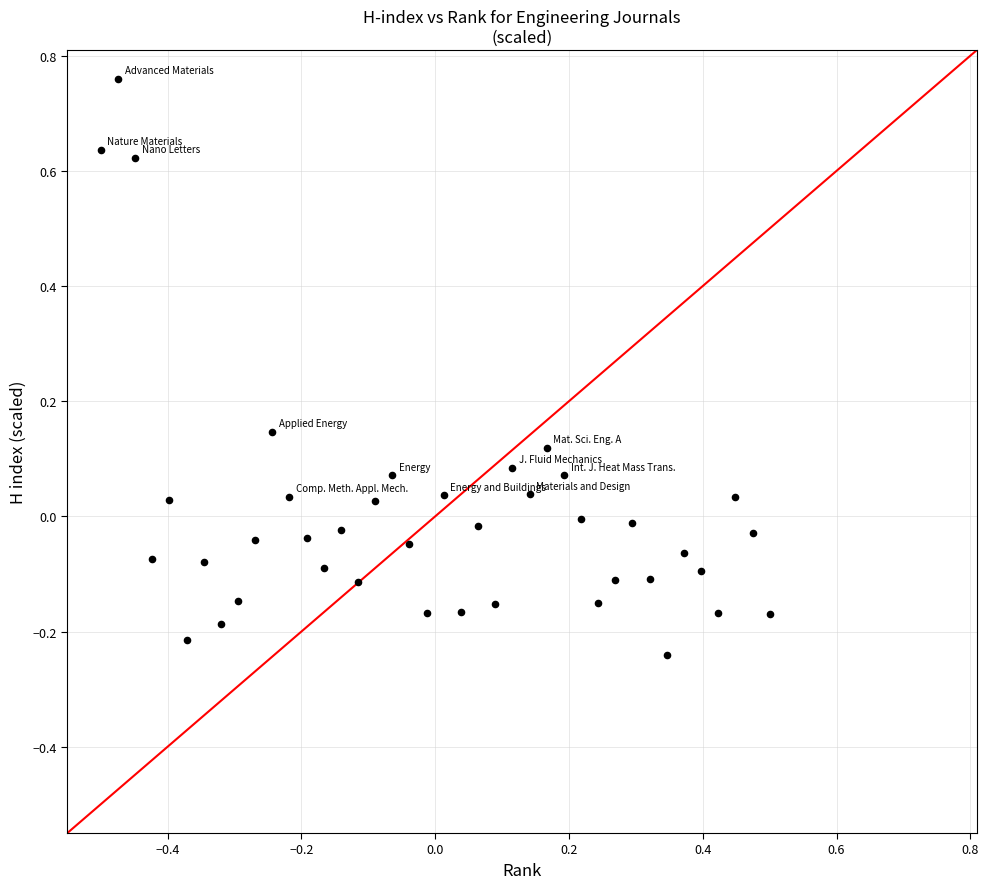

What is the range of Y values (max minus min)?

1.0